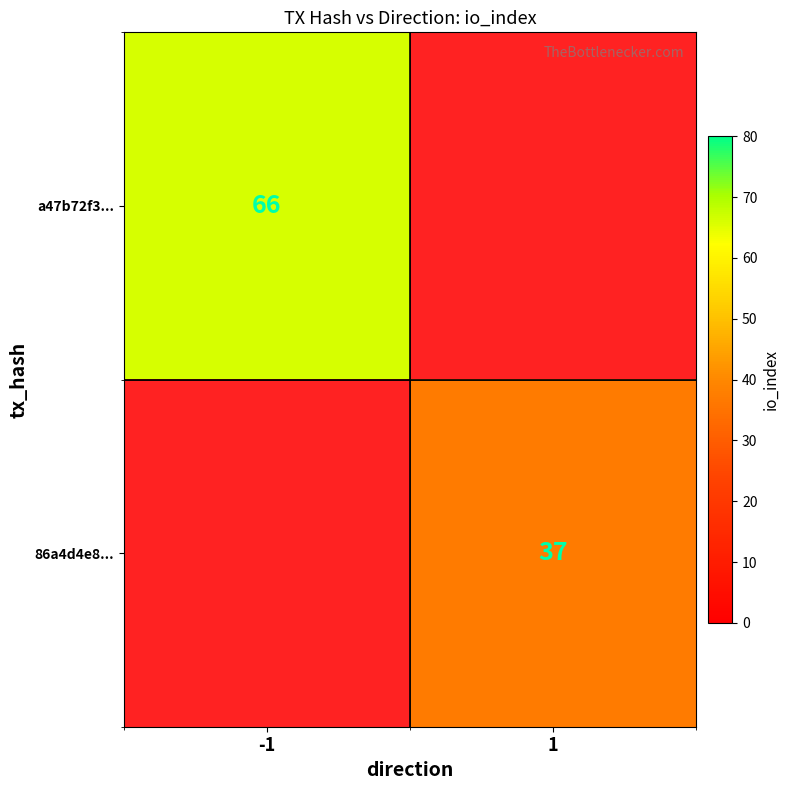

The a47b72f3... series shows 66 at -1. True or false?

True